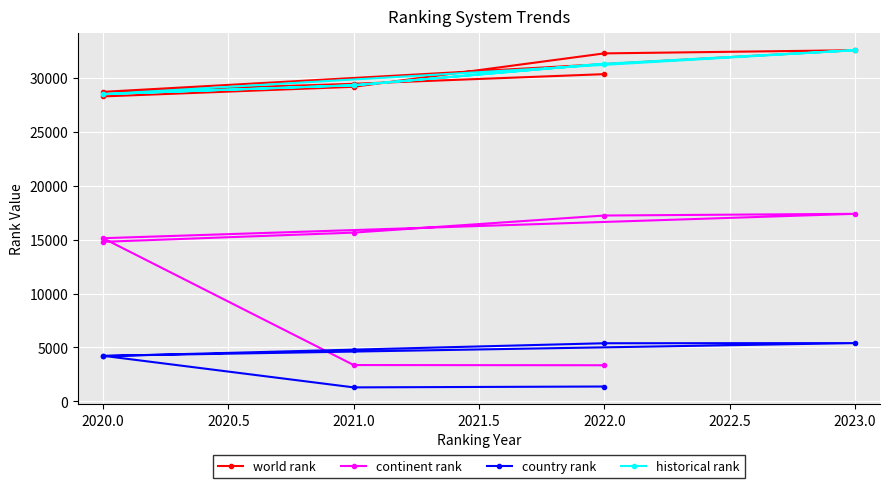

Reading left to right, what are all the values shown in this chart?

world rank: 28305.0	29198.0	32299.0	32593.0	28728.0	29478.0	30372.0
continent rank: 14808.0	15663.0	17249.0	17407.0	15144.0	3371.0	3352.0
country rank: 4198.0	4801.0	5394.0	5407.0	4229.0	1297.0	1378.0
historical rank: 28516.5	29338.0	31335.5	32593.0	28516.5	29338.0	31335.5